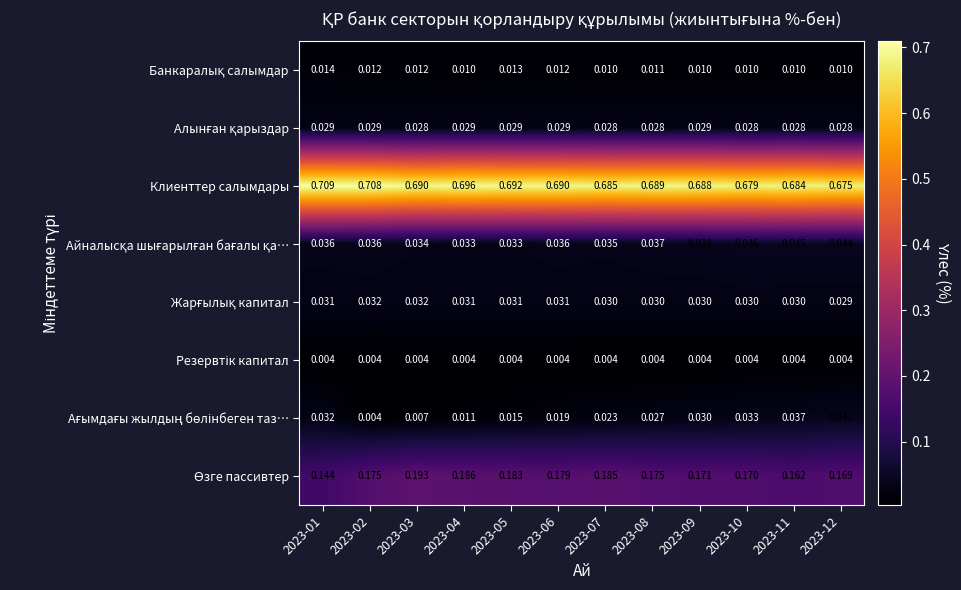

Which series has the largest total across all categories?

Клиенттер салымдары